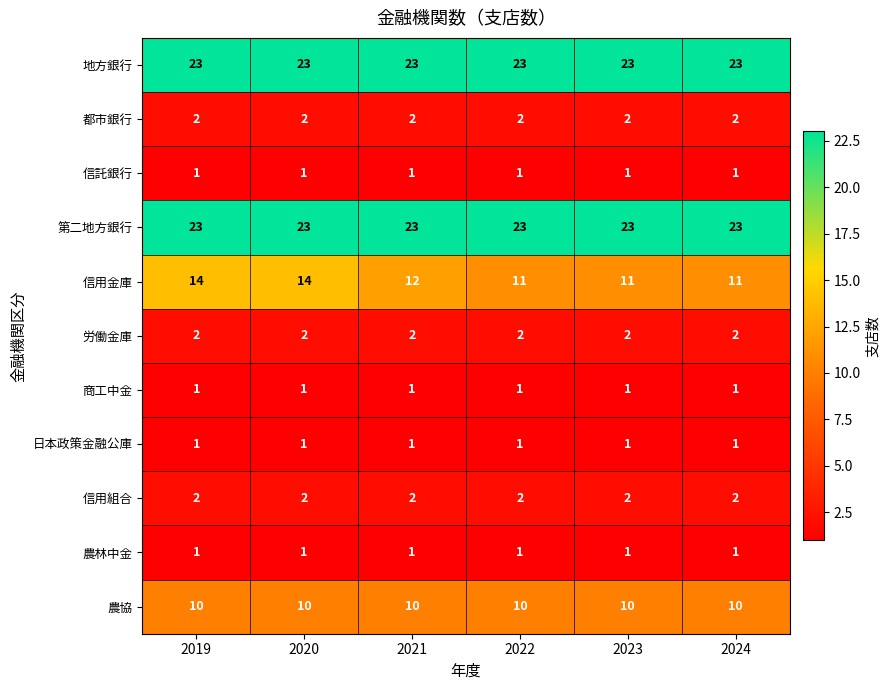

Which series changed the most between 2021 and 2022?

信用金庫